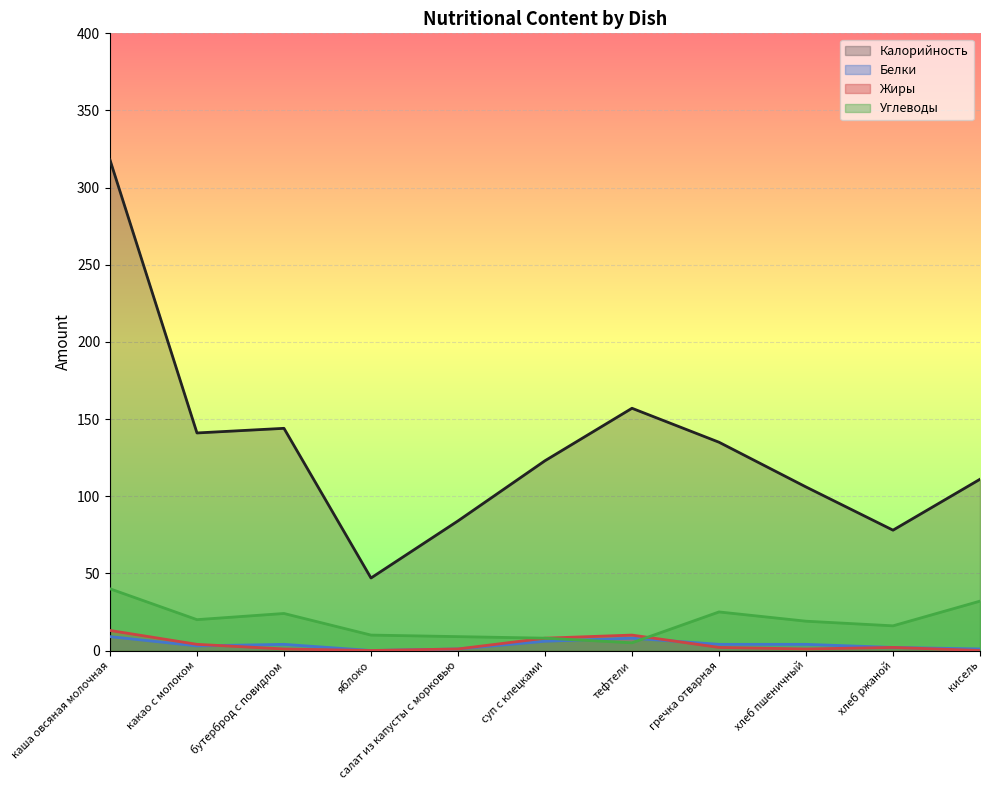

Reading right to left, transcribe all the data shown in this chart.

Калорийность: 111	78	106	135	157	123	84	47	144	141	318
Белки: 1	2	4	4	8	6	1	0	4	3	9
Жиры: 0	2	1	2	10	8	1	0	1	4	13
Углеводы: 32	16	19	25	5	8	9	10	24	20	40